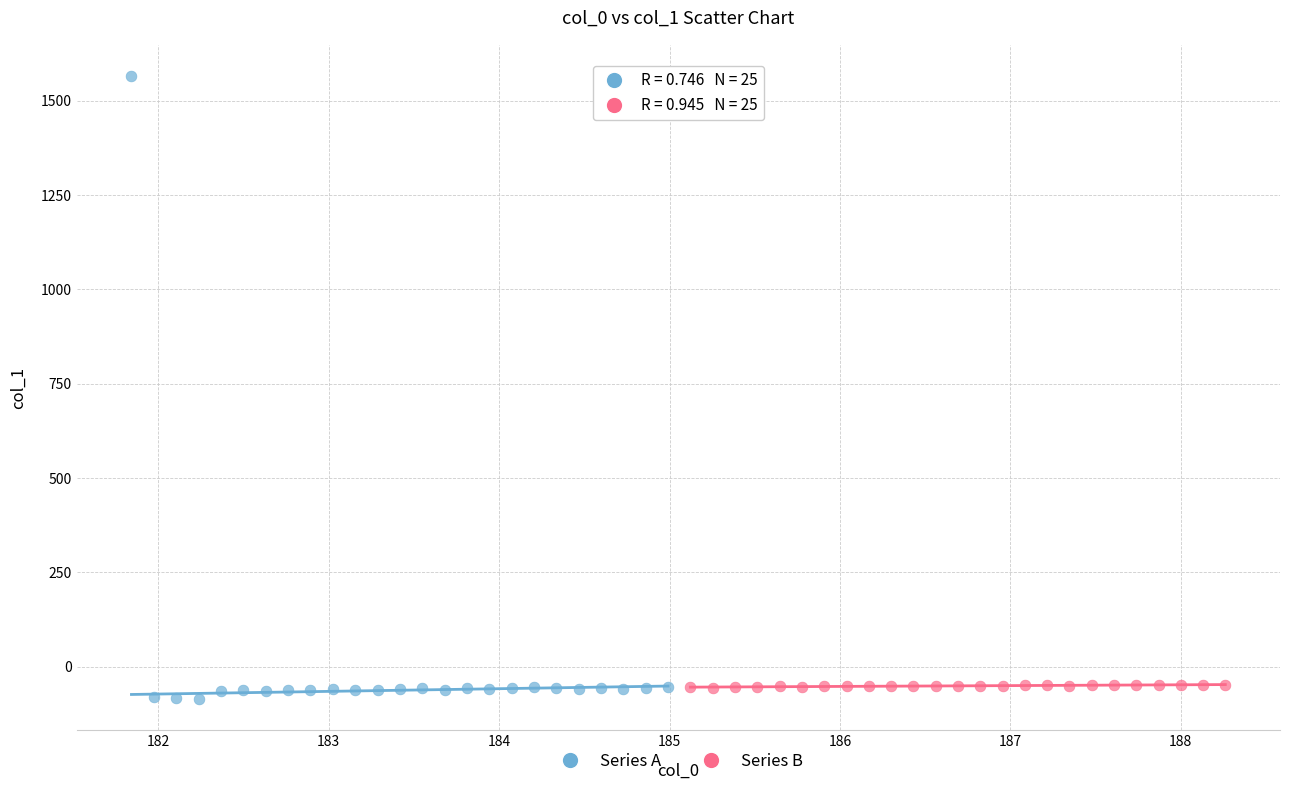

Which series has the largest Y range (max minus min)?

Series A